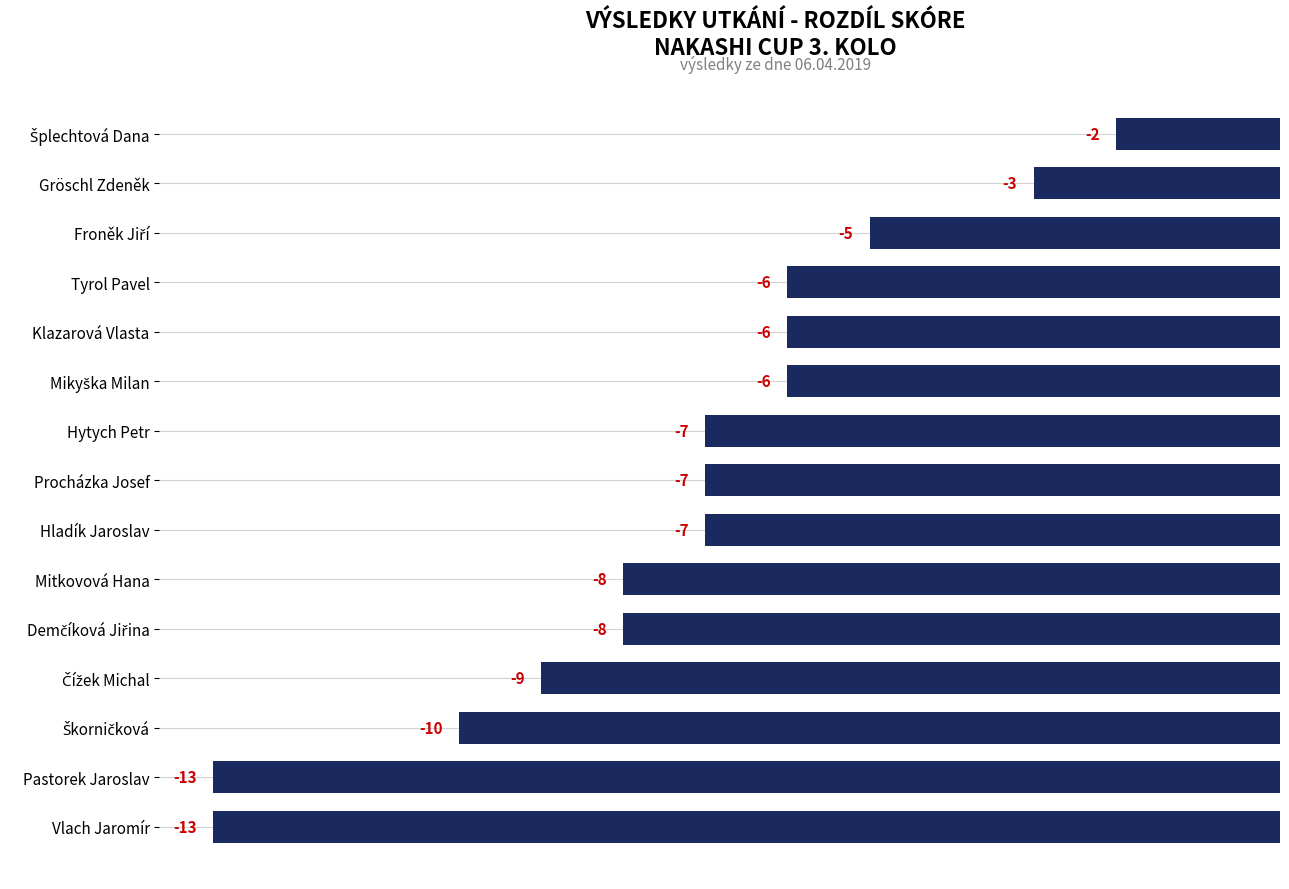

What is the sum of all values?

-110